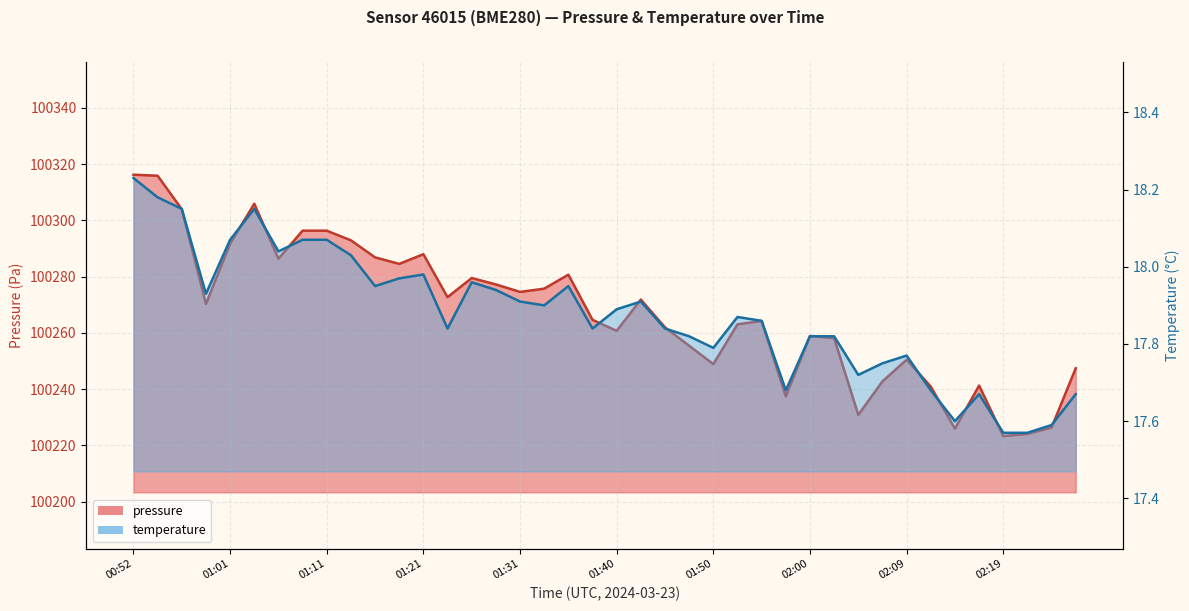

What position from the left is 01:21?

13